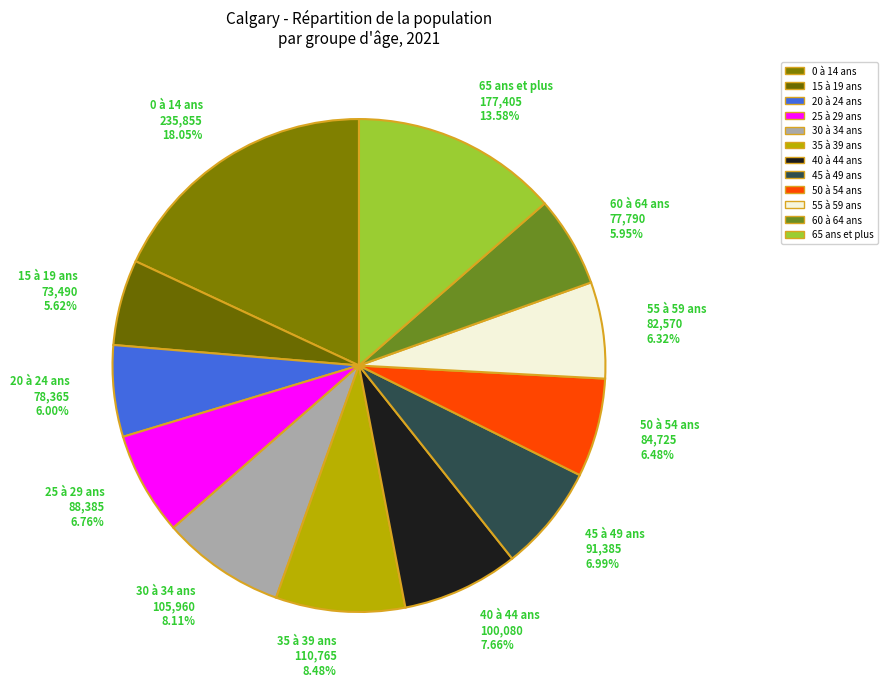

Approximately how many times larger is the value at 50 à 54 ans 84,725 6.48% compared to 30 à 34 ans 105,960 8.11%?

0.8